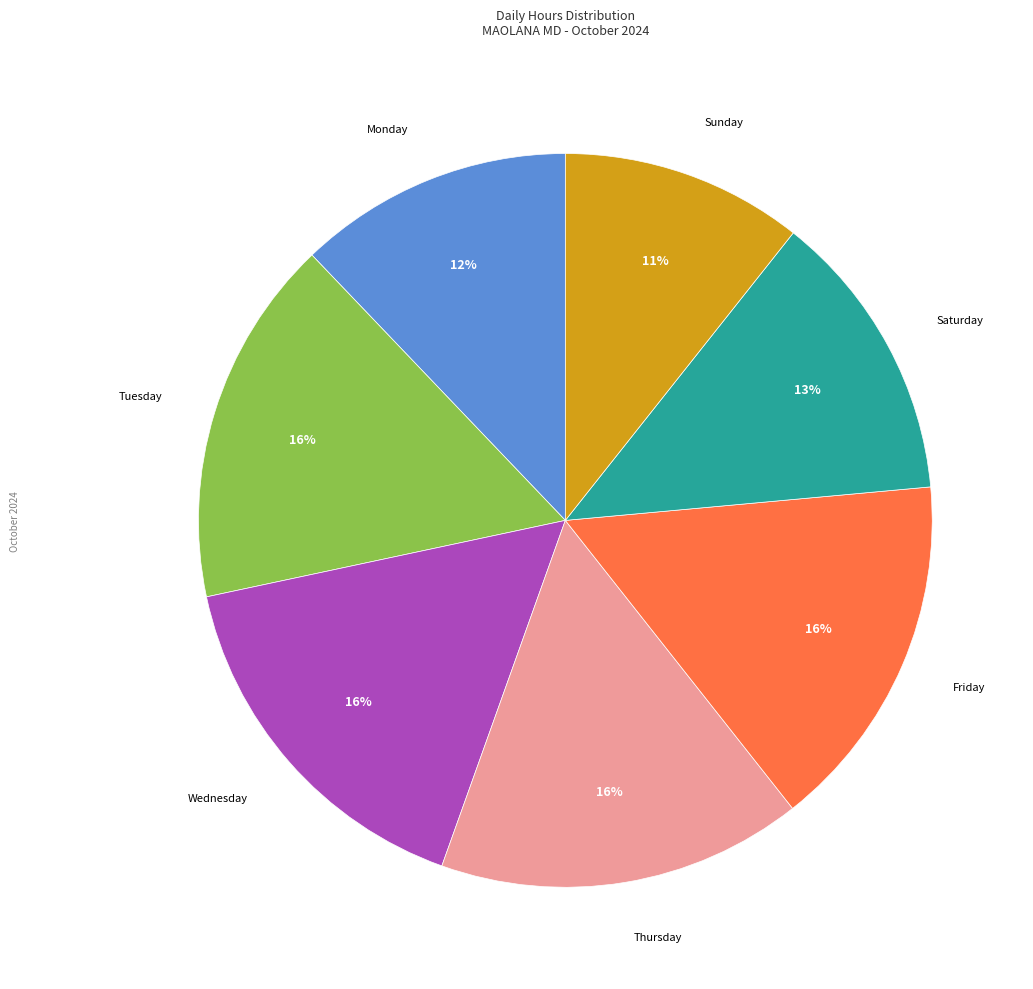

How many segments does this pie chart have?

7